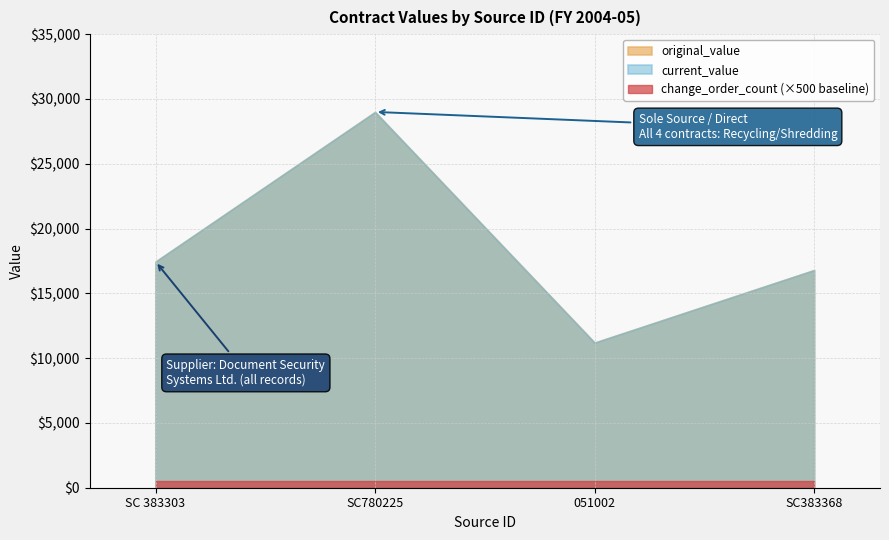

Which series changed the most between SC 383303 and SC383368?

original_value